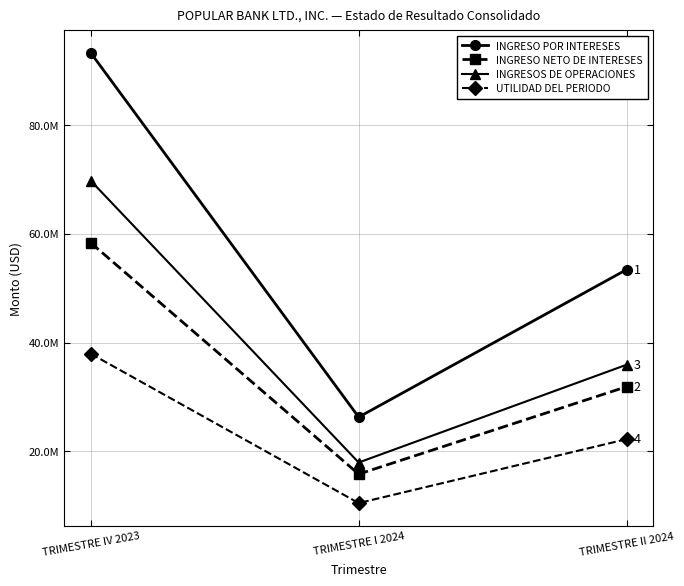

What is the difference between the INGRESO NETO DE INTERESES values at TRIMESTRE IV 2023 and TRIMESTRE I 2024?

42516639.6